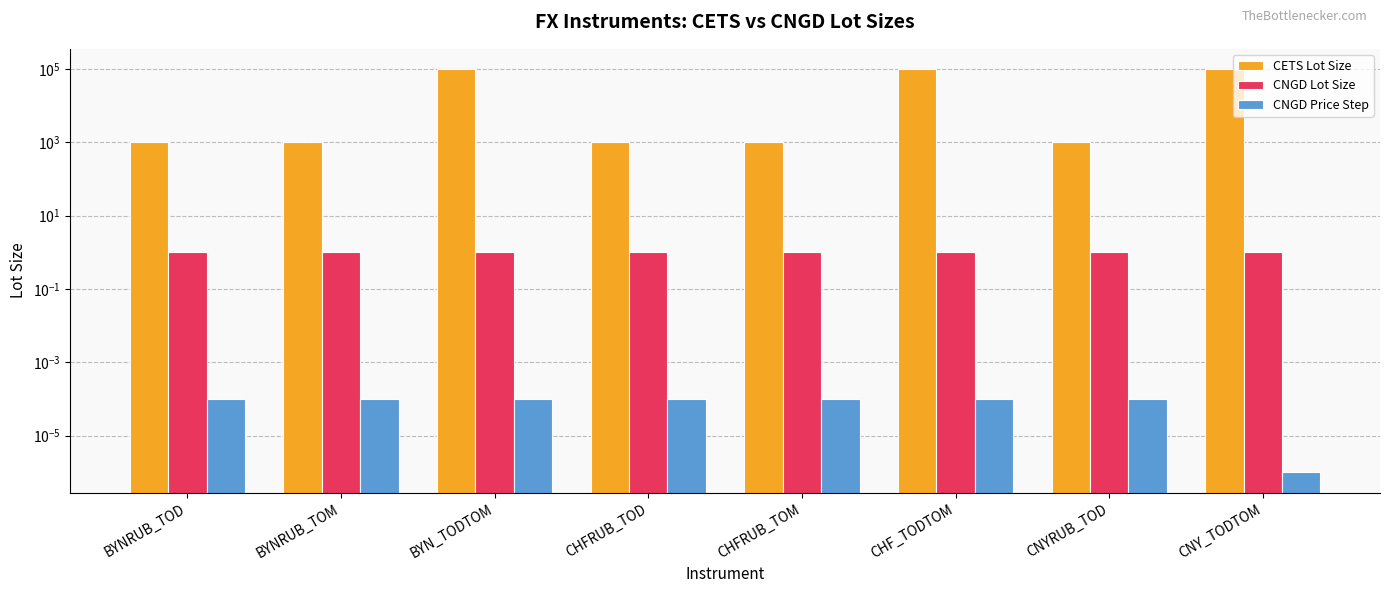

What is the label of the 1st bar from the right?

CNY_TODTOM